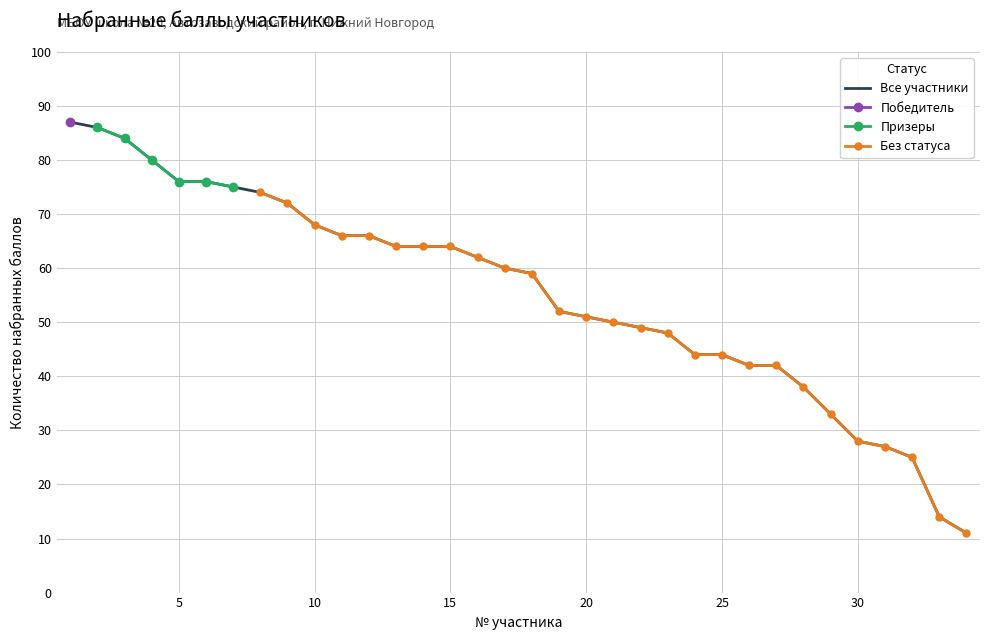

What is the highest value of the Все участники series?

87